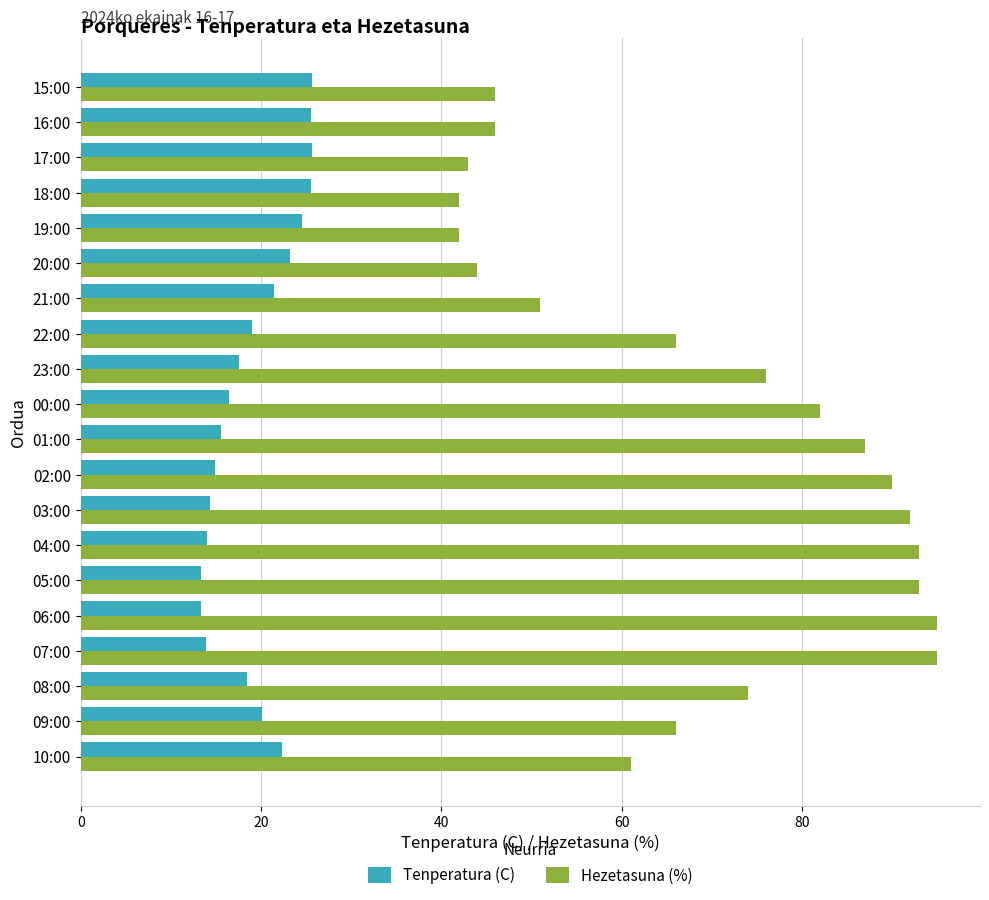

Which series changed the most between 04:00 and 17:00?

Hezetasuna (%)